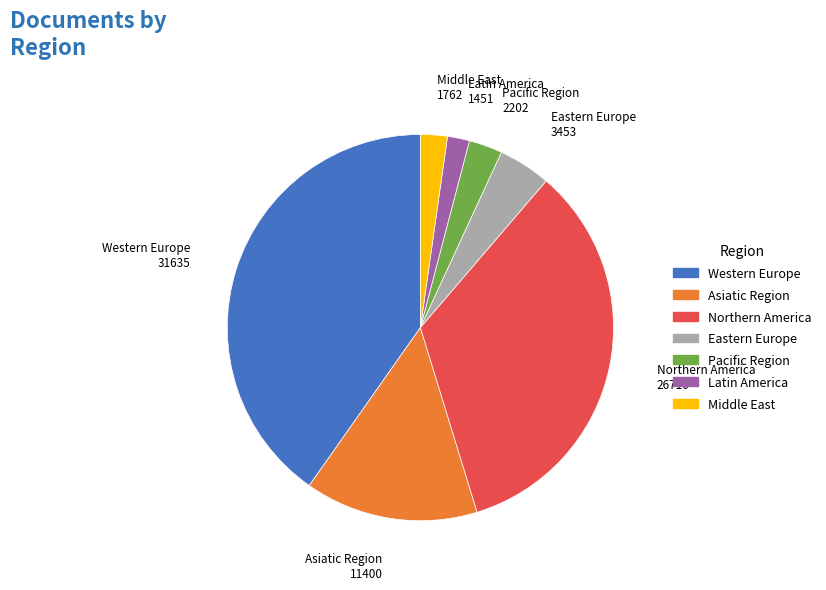

How many segments does this pie chart have?

7